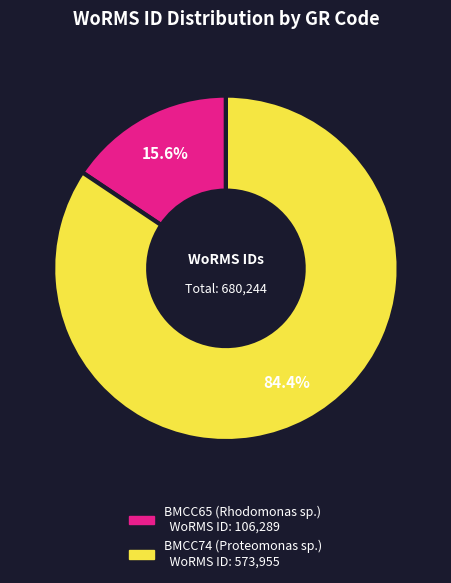

Combined, what portion of the pie is BMCC65 (Rhodomonas sp.) and BMCC74 (Proteomonas sp.)?

100.0%